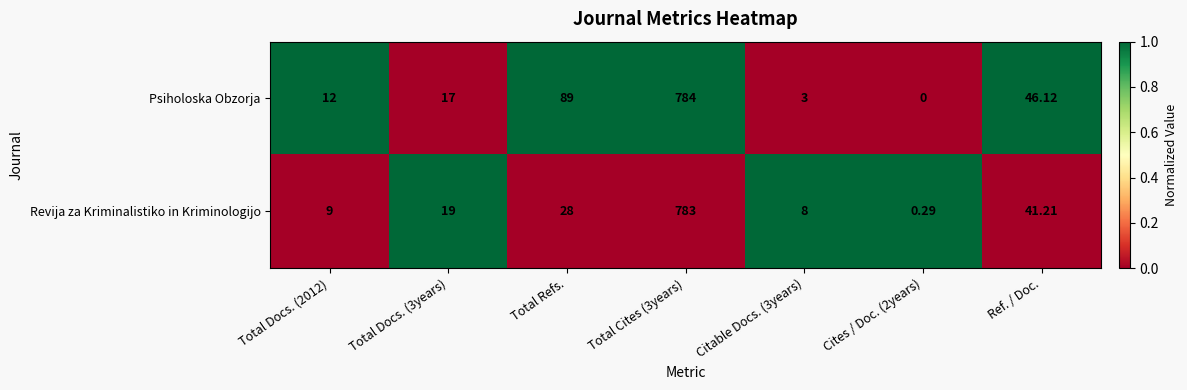

Where is Revija za Kriminalistiko in Kriminologijo nearest to the value 391?

Ref. / Doc.